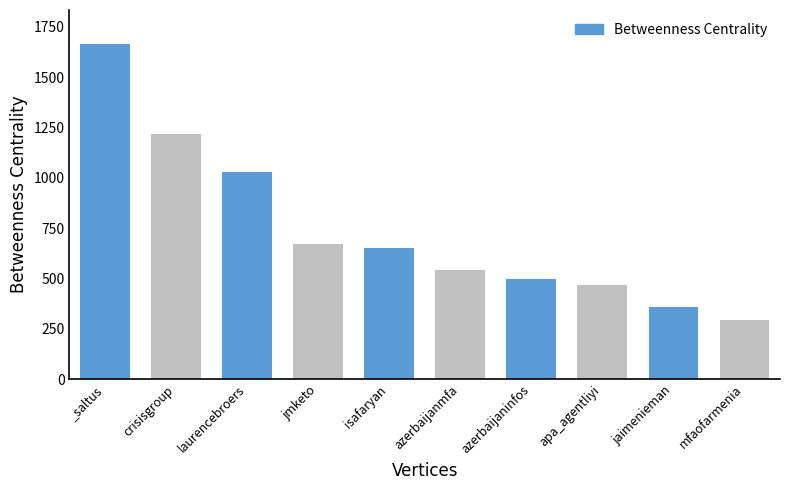

Does the chart contain any negative values?

No